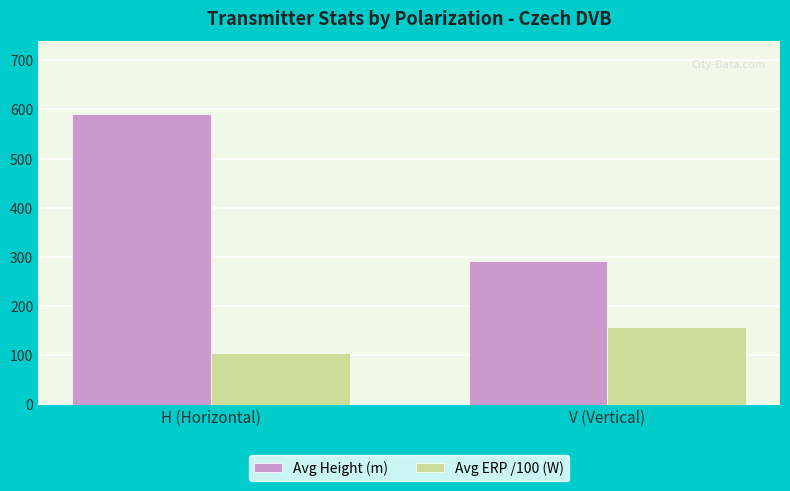

What is the sum of the Avg ERP /100 (W) values at V (Vertical) and H (Horizontal)?

263.7